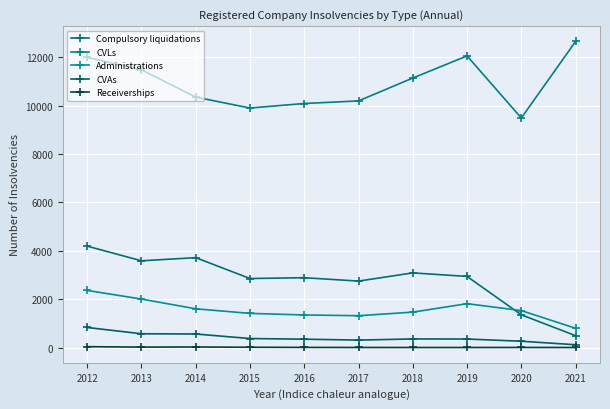

Which series has the largest total across all categories?

CVLs